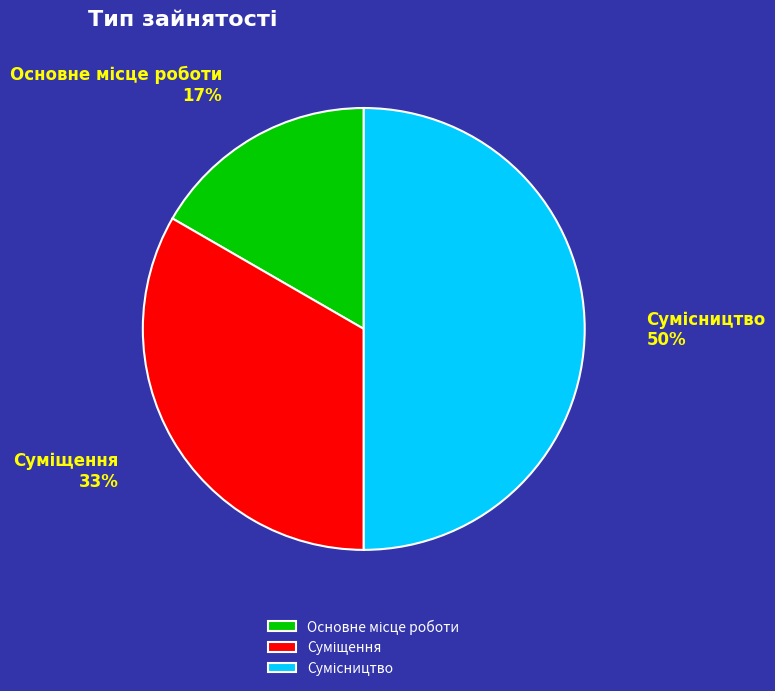

How many segments does this pie chart have?

3